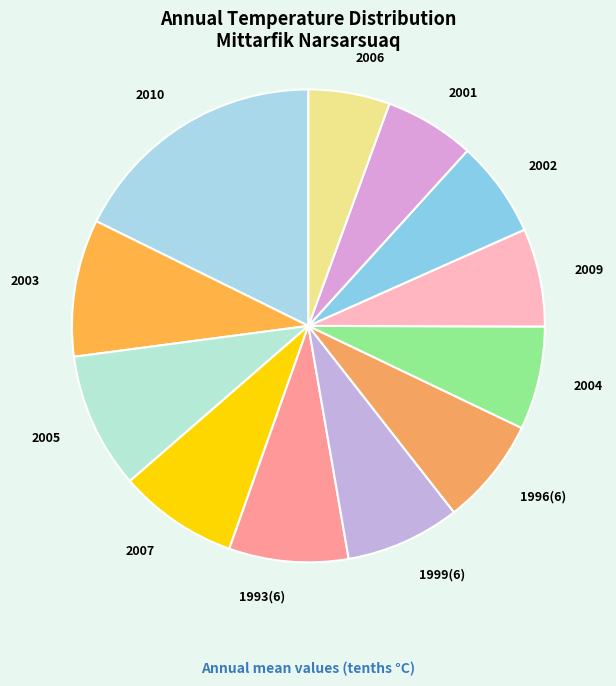

Does 2001 account for over 50% of the chart?

No